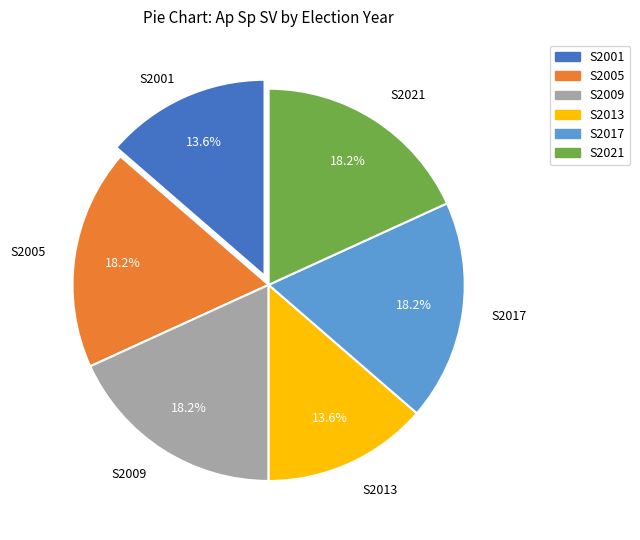

Which has a higher value, S2013 or S2017?

S2017